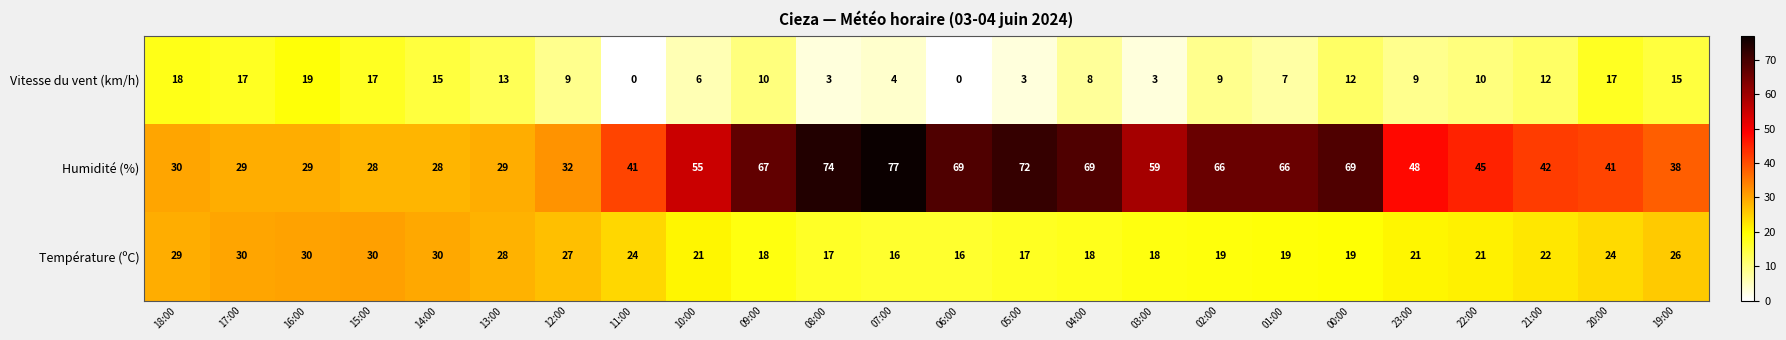

At how many categories does at least one series exceed 57?

10